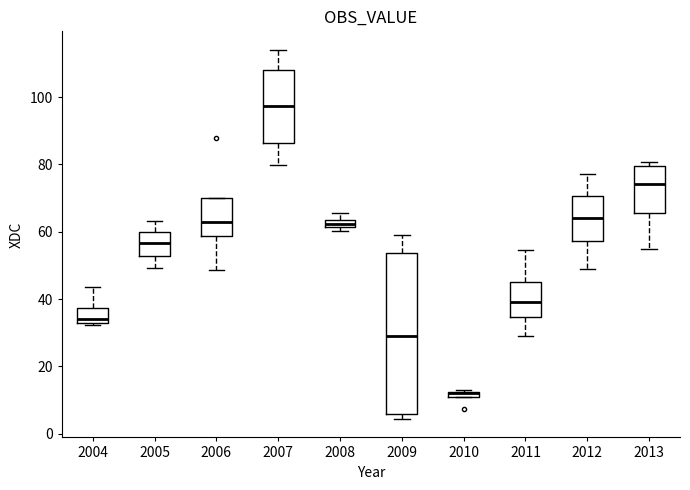

Which box is the tallest, from its lower edge to its upper edge?

2009